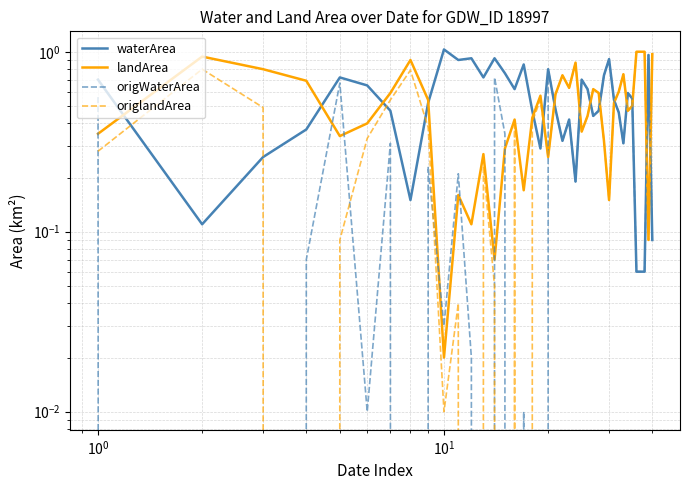

How many interior local valleys does the waterArea series have?

10